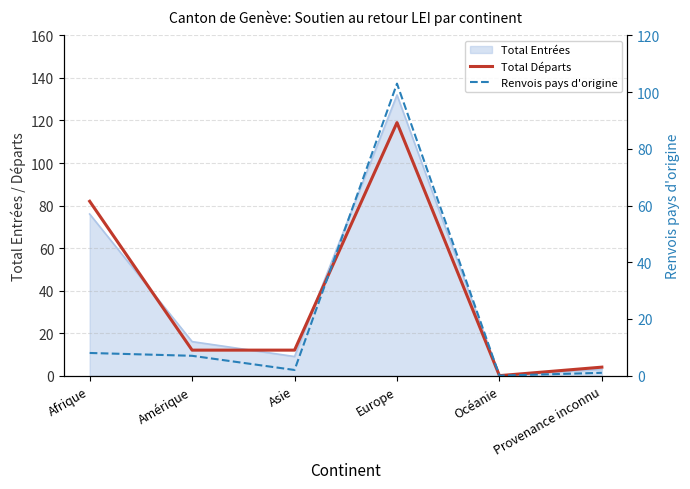

The value of Renvois pays d'origine at Provenance inconnu is 1. True or false?

True